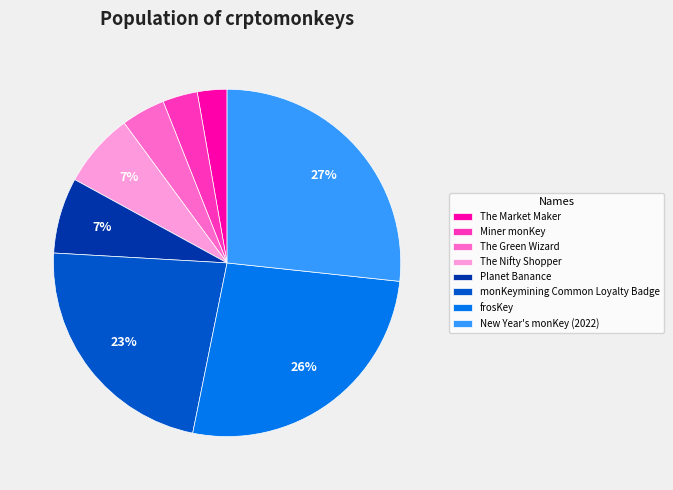

Between monKeymining Common Loyalty Badge and New Year's monKey (2022), which is larger?

New Year's monKey (2022)